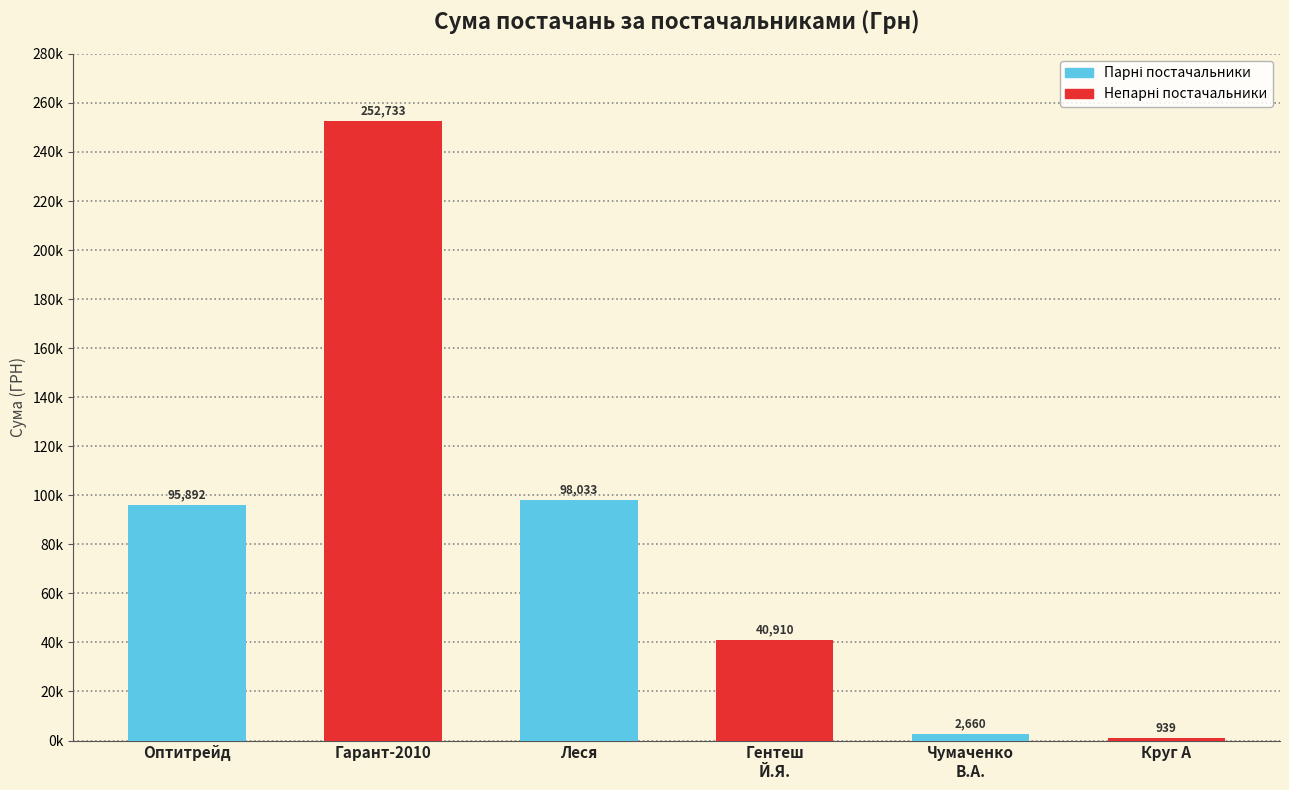

List the labels in order of value, largest first.

Гарант-2010, Леся, Оптитрейд, Гентеш
Й.Я., Чумаченко
В.А., Круг А